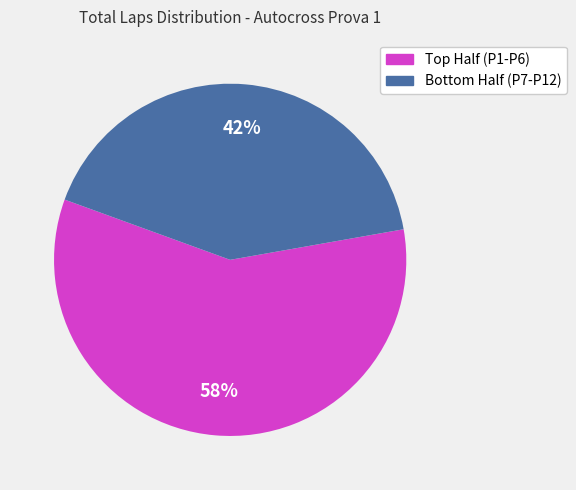

To the nearest percent, what is the average slice percentage?

50%